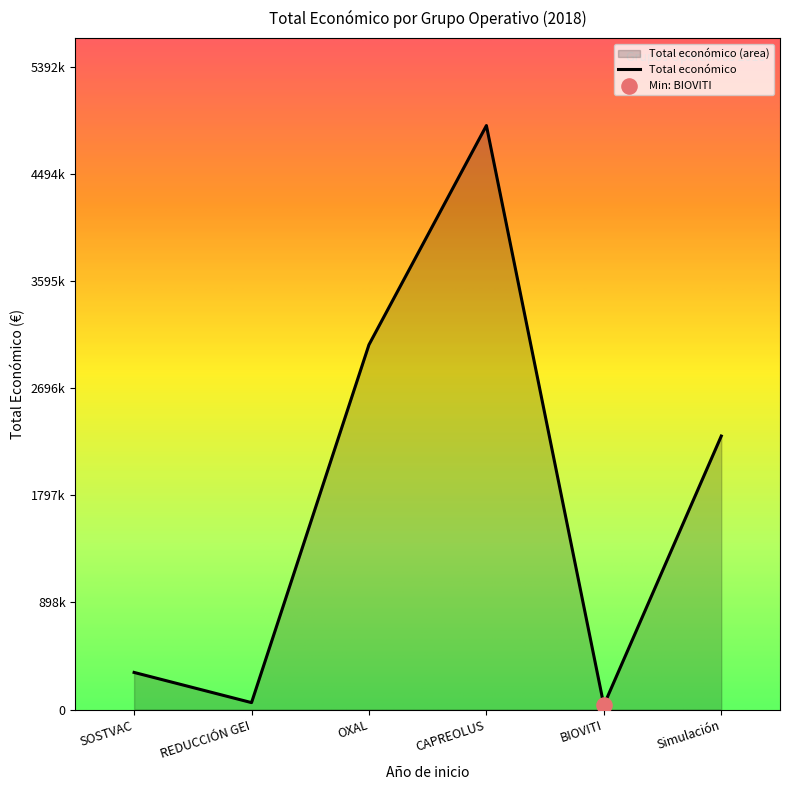

Which has a higher value, BIOVITI or OXAL?

OXAL